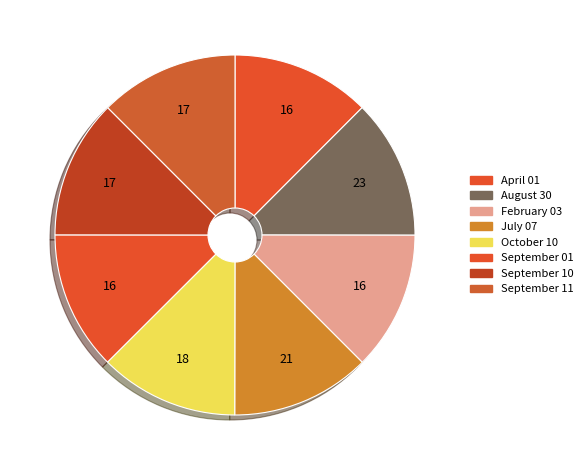

How many slices are in this pie chart?

8